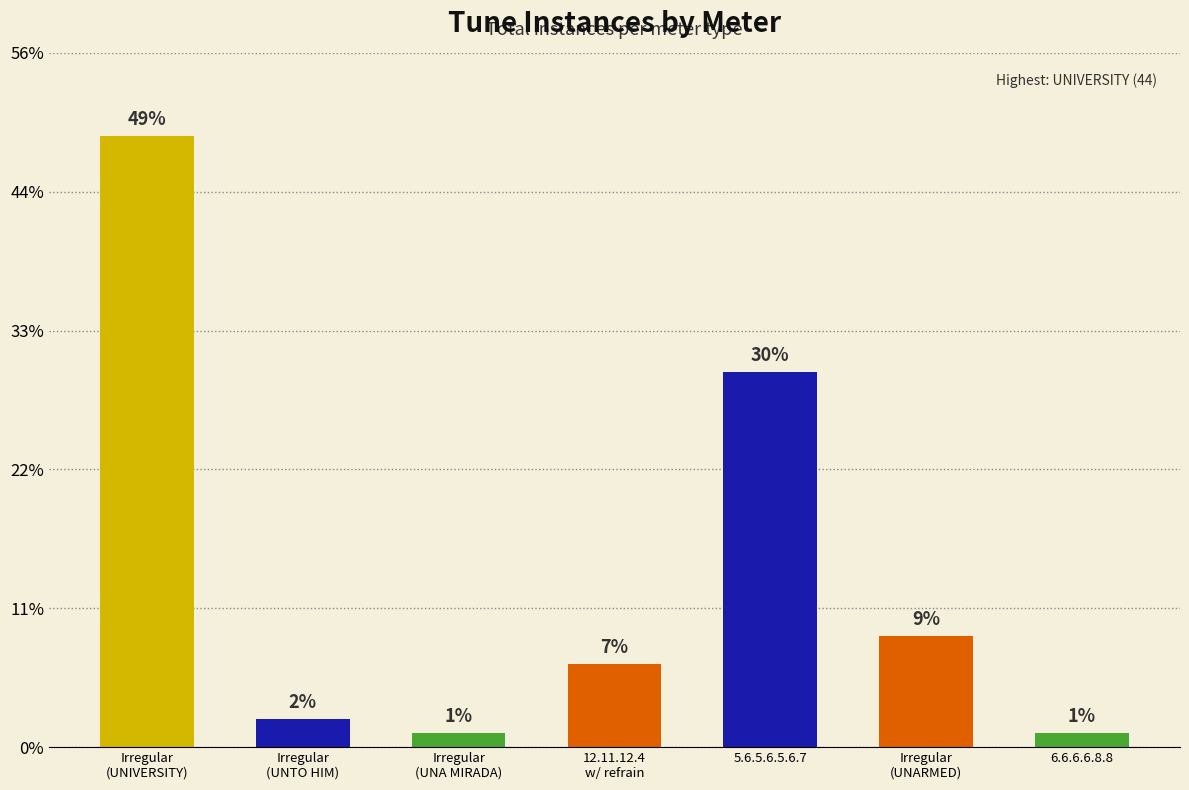

True or false: the data shows 8 at Irregular
(UNARMED).

True